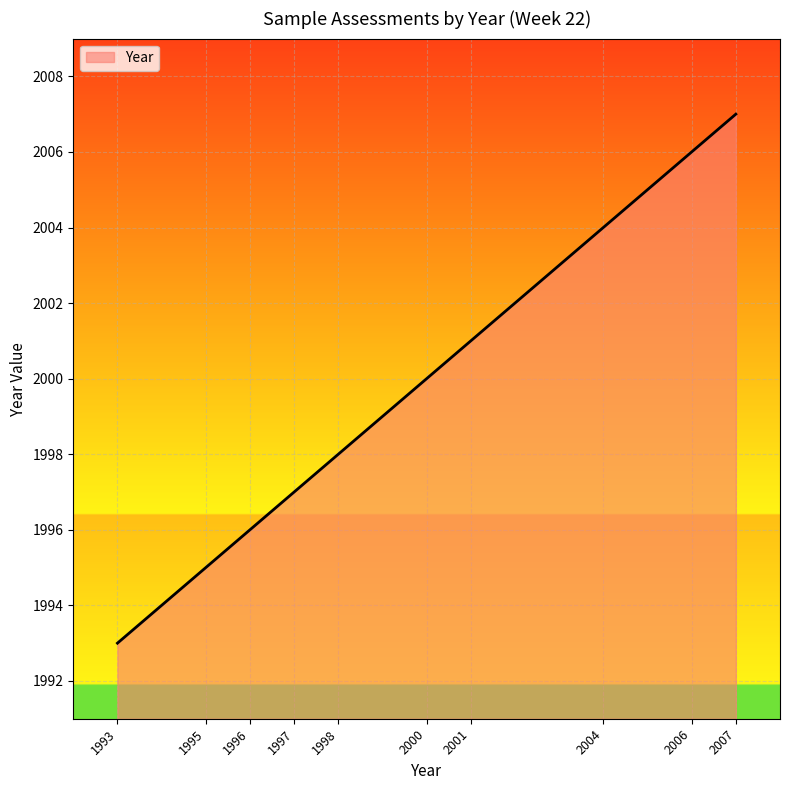

What is the minimum value shown in the chart?

1993